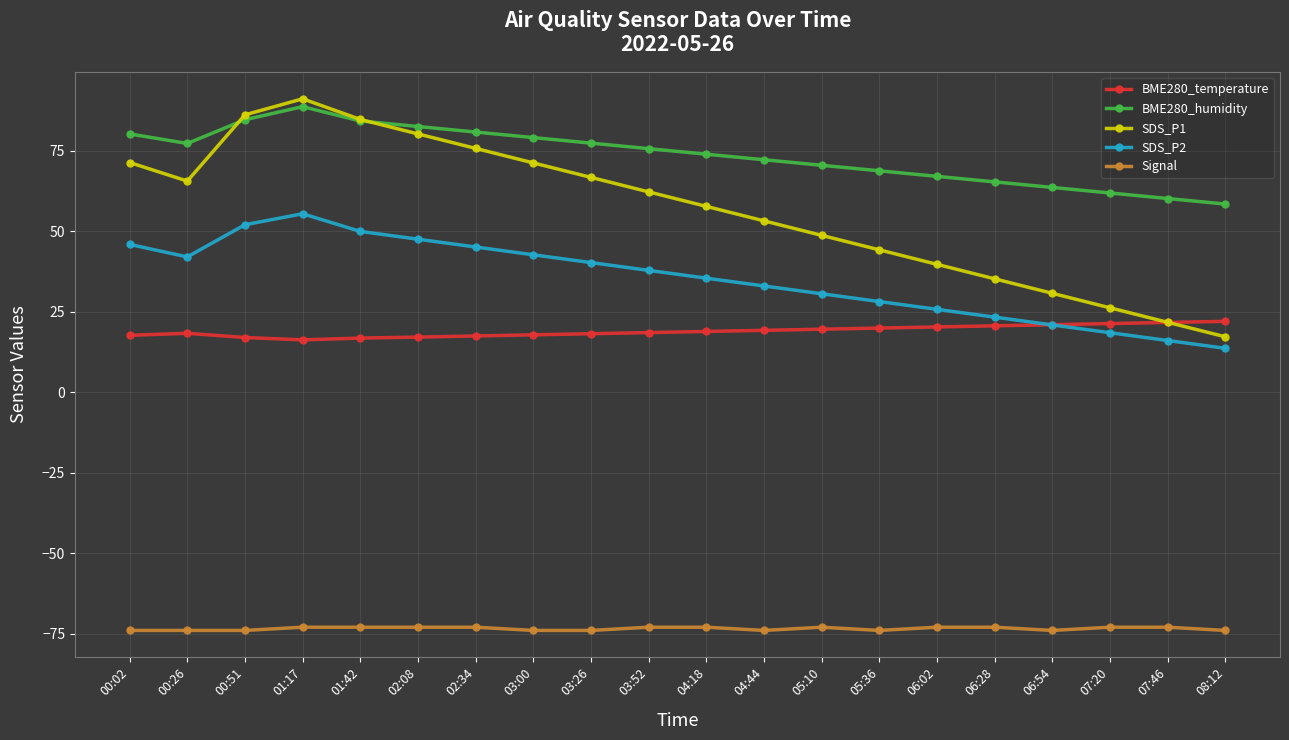

What is the label of the 1st point from the left?

00:02